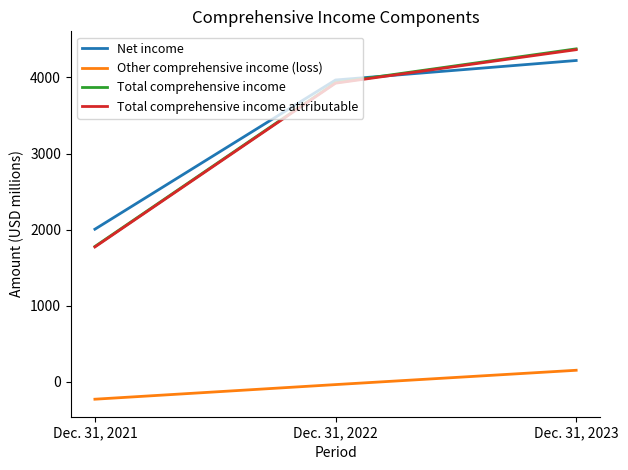

How many lines are shown in the chart?

4